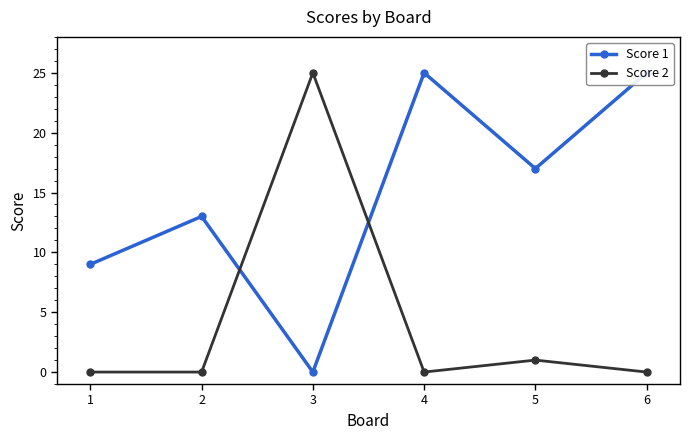

Rank the series at 6 from lowest to highest value.

Score 2, Score 1